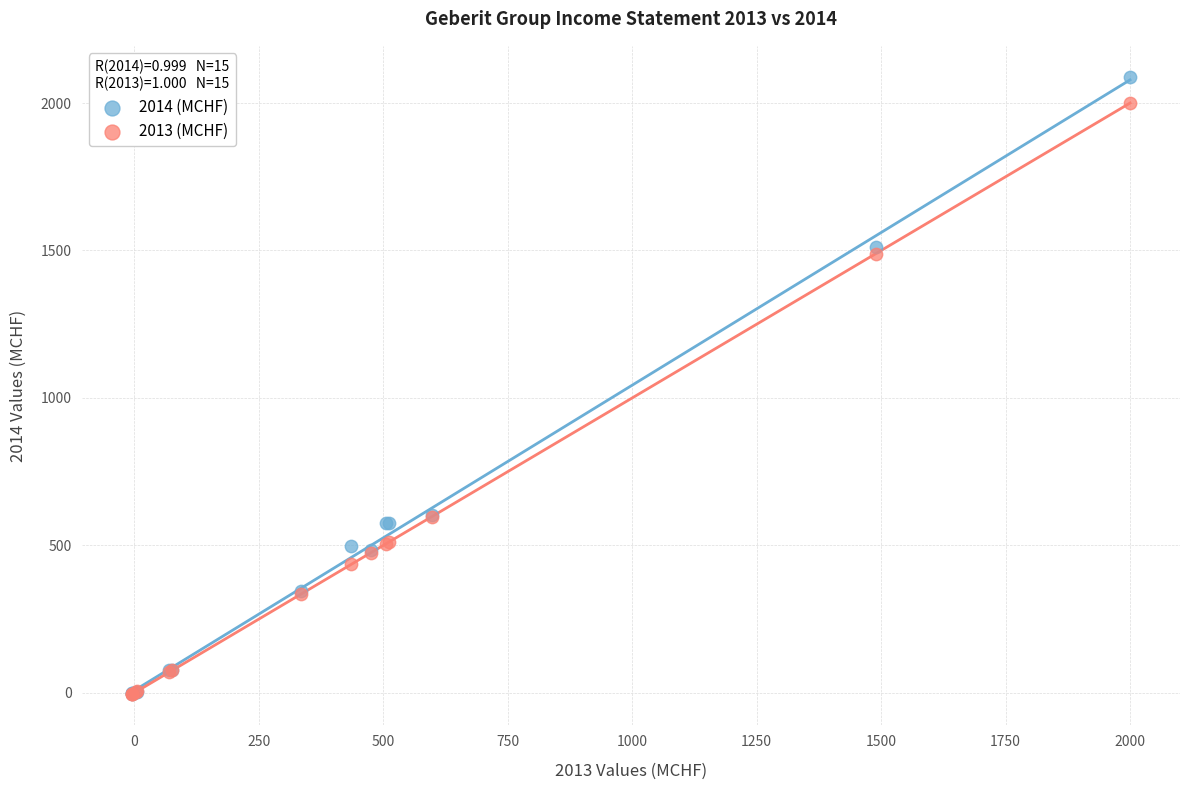

Which series contains the highest Y value?

2014 (MCHF)